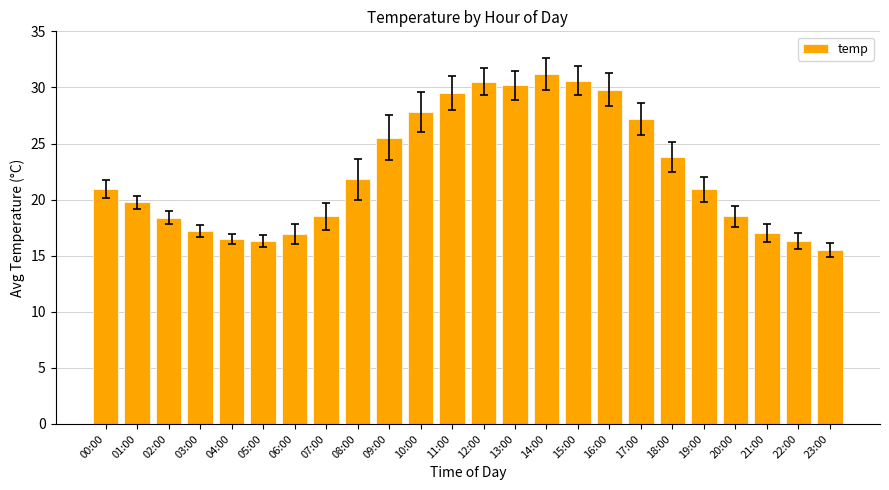

Is it true that the value at 11:00 is 29.5?

True